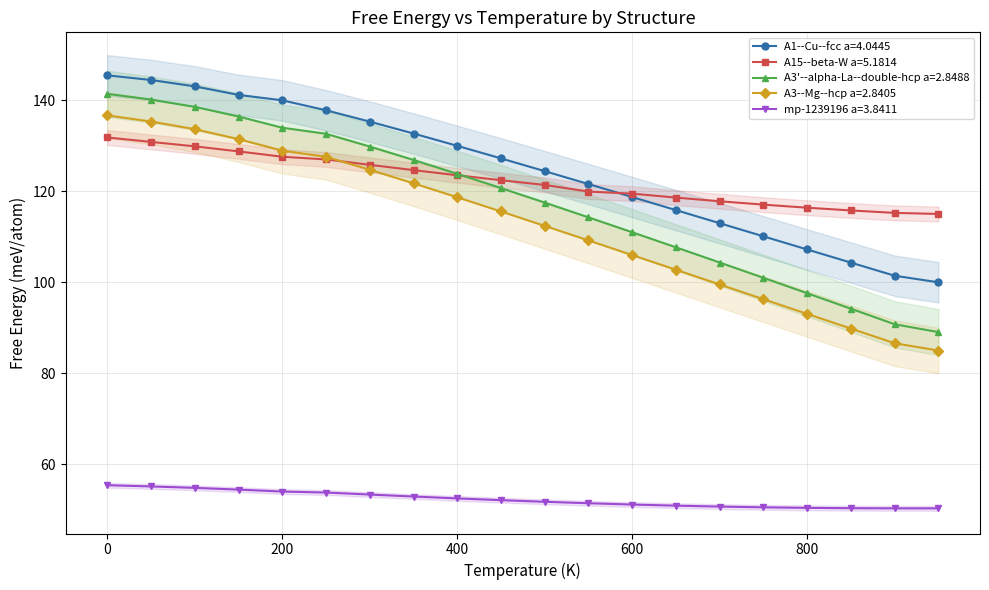

Is the value of A3'--alpha-La--double-hcp a=2.8488 at 400.0 greater than the value of A1--Cu--fcc a=4.0445 at 650.0?

Yes